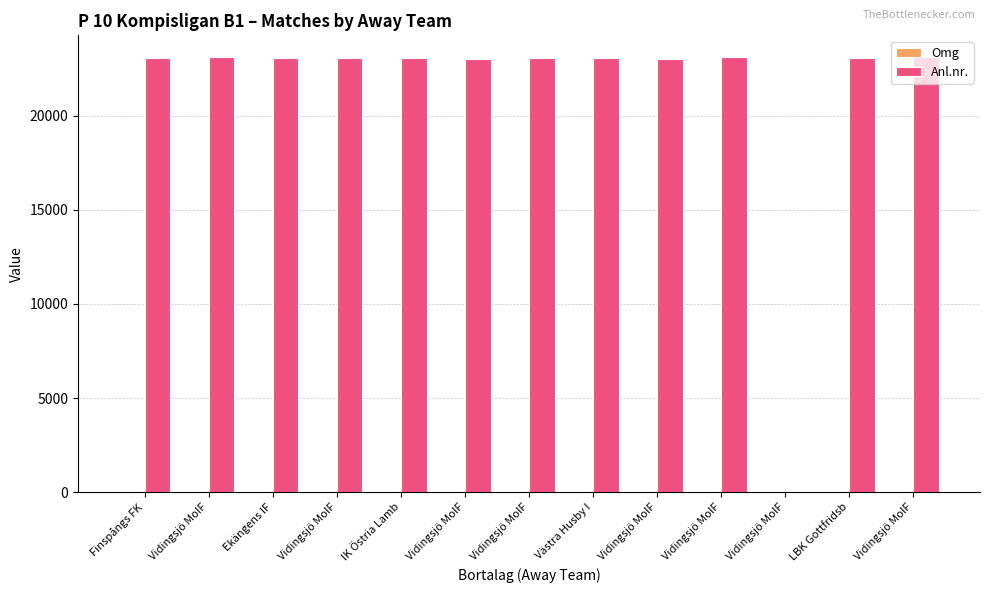

Reading right to left, list all the values displayed in this chart.

Omg: 14	13	12	11	9	8	7	6	5	4	3	2	1
Anl.nr.: 23120	23067	0	23113	23017	23067	23095	23038	23067	23052	23067	23106	23067